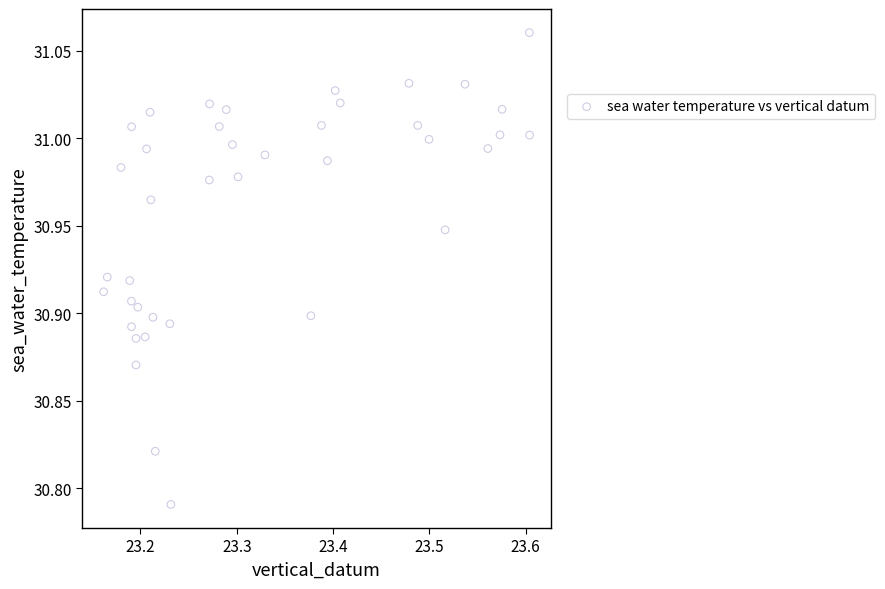

What is the range of Y values (max minus min)?

0.3